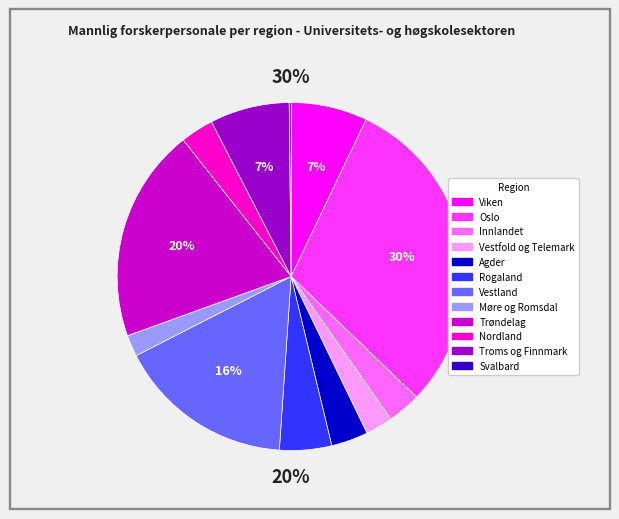

What is the smallest slice in the pie chart?

Svalbard